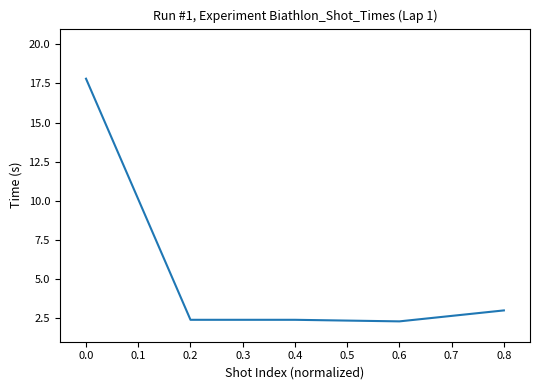

What is the sum of all values?

27.9